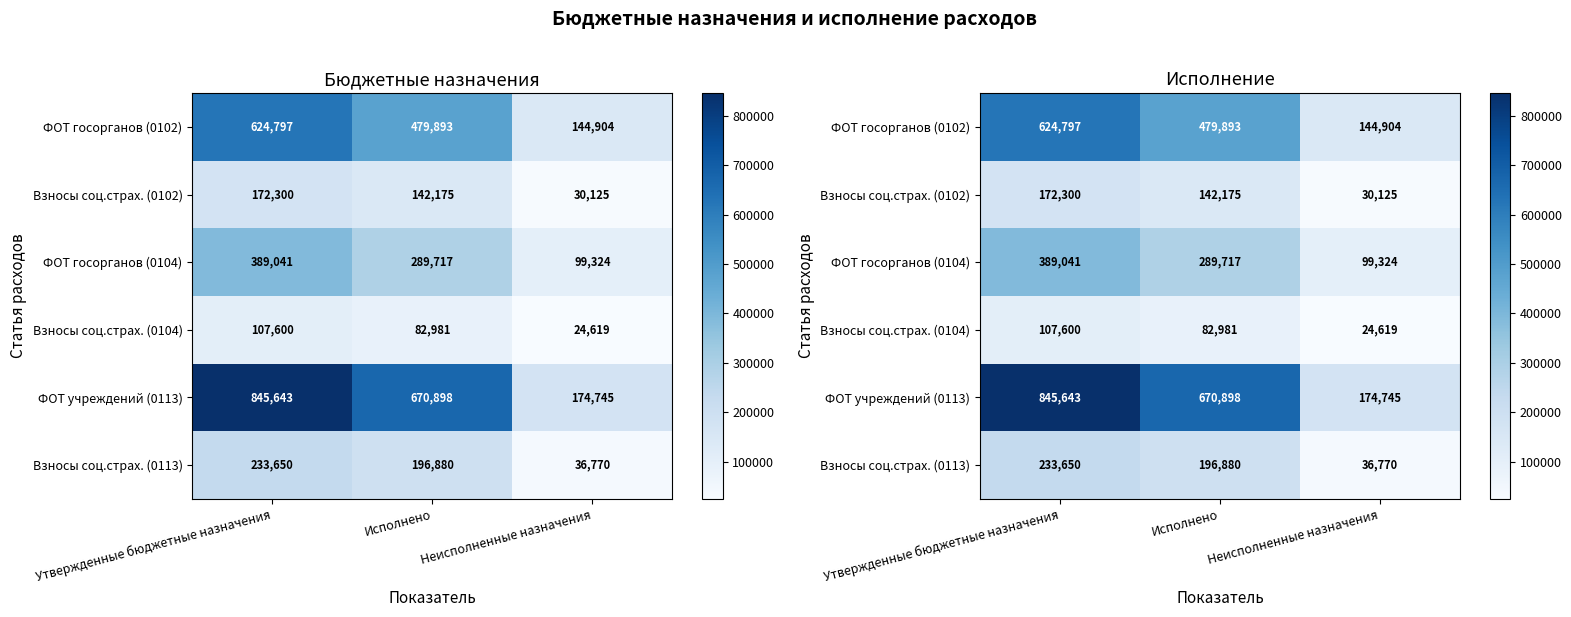

What is the sum of the ФОТ госорганов (0104) values at Исполнено and Неисполненные назначения?

389041.4